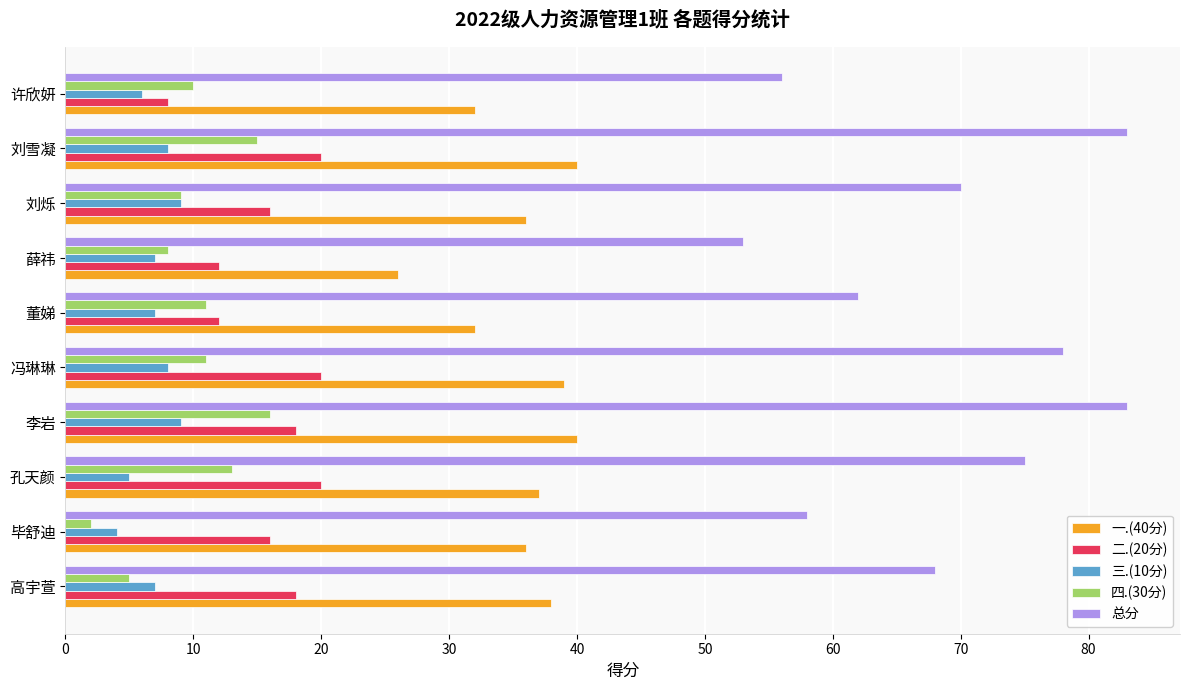

What is the lowest value of the 总分 series?

53